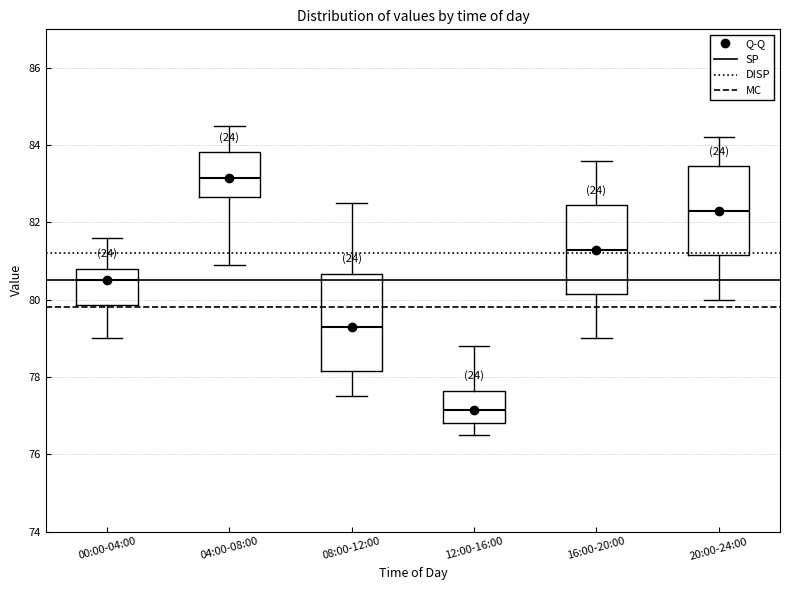

Reading left to right, read every box against the y-axis: the position of its median line, the range the box covers, and the ends of its whiskers. The values are not printed on the chart, so give them approximately, as read against the axis.

00:00-04:00: median 80.6, box 79.8 to 80.8, whiskers 79.0 to 81.6
04:00-08:00: median 83.2, box 82.6 to 83.8, whiskers 81.0 to 84.6
08:00-12:00: median 79.4, box 78.2 to 80.6, whiskers 77.6 to 82.6
12:00-16:00: median 77.2, box 76.8 to 77.6, whiskers 76.6 to 78.8
16:00-20:00: median 81.4, box 80.2 to 82.4, whiskers 79.0 to 83.6
20:00-24:00: median 82.4, box 81.2 to 83.4, whiskers 80.0 to 84.2